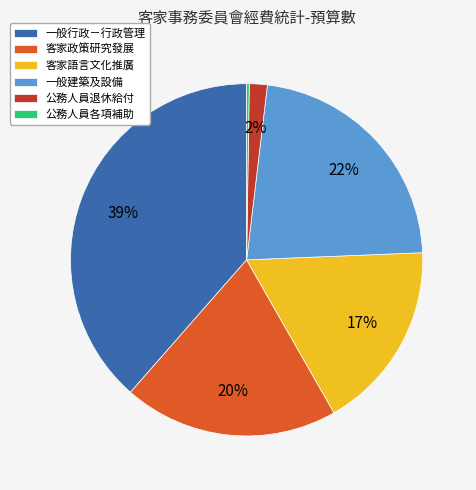

Which category has the biggest portion of the pie?

一般行政－行政管理